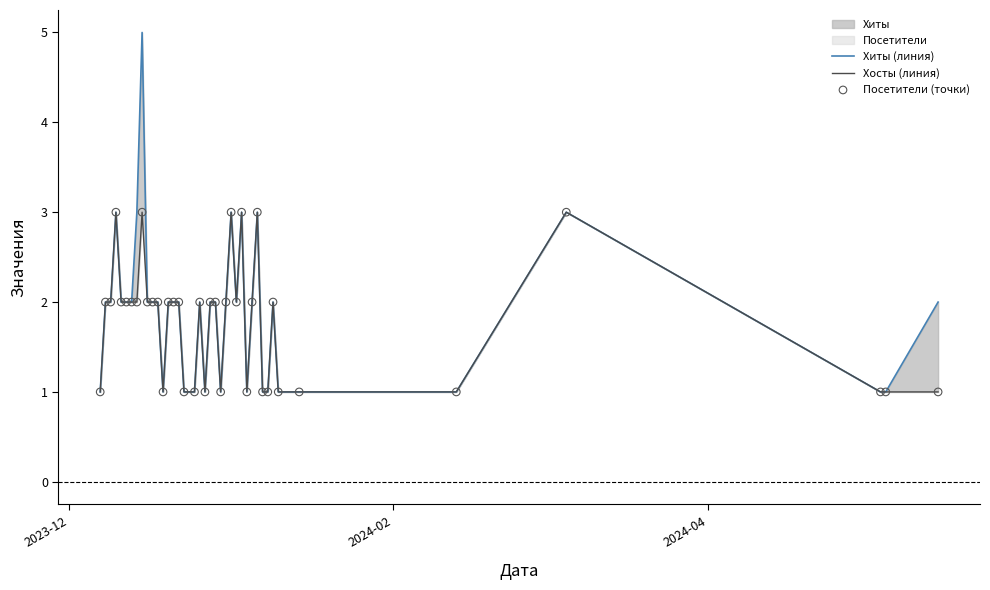

Which series reaches the minimum Y coordinate?

Хиты (линия)